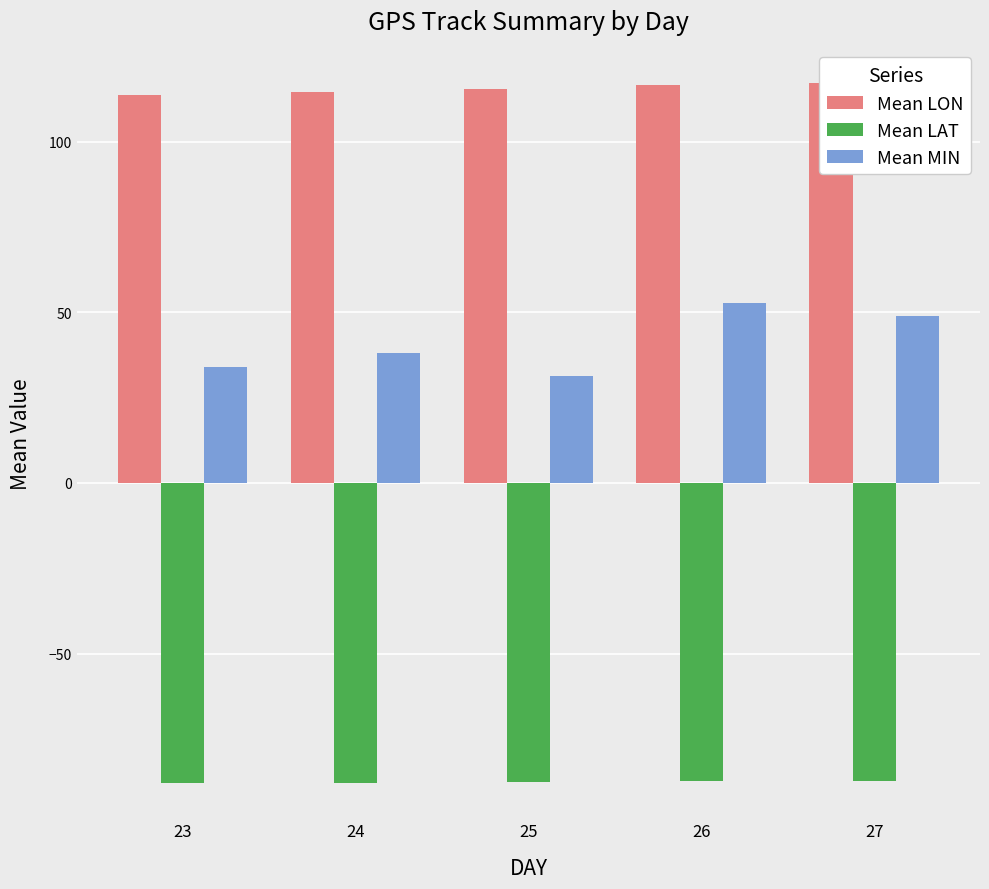

What is the value of the Mean LON bar at the 3rd from the left?

115.5